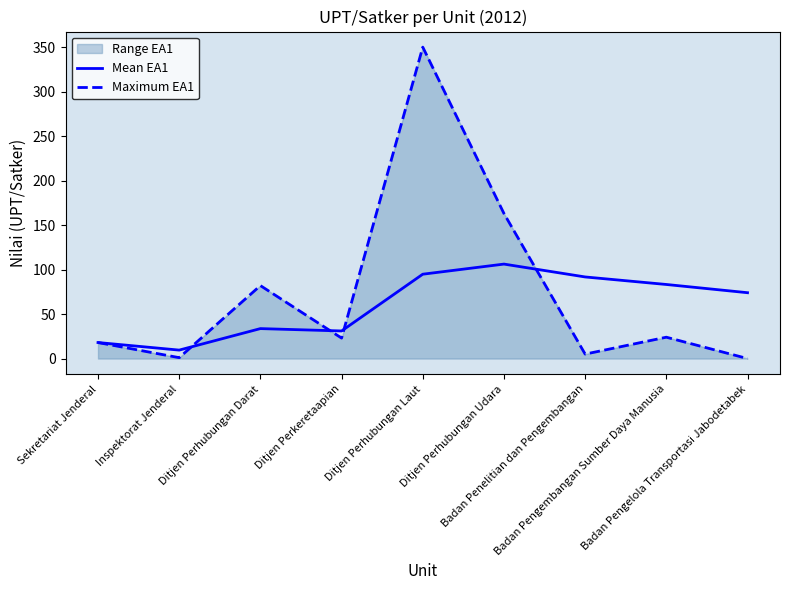

What is the approximate value of Mean EA1 at Badan Pengembangan Sumber Daya Manusia?

83.2